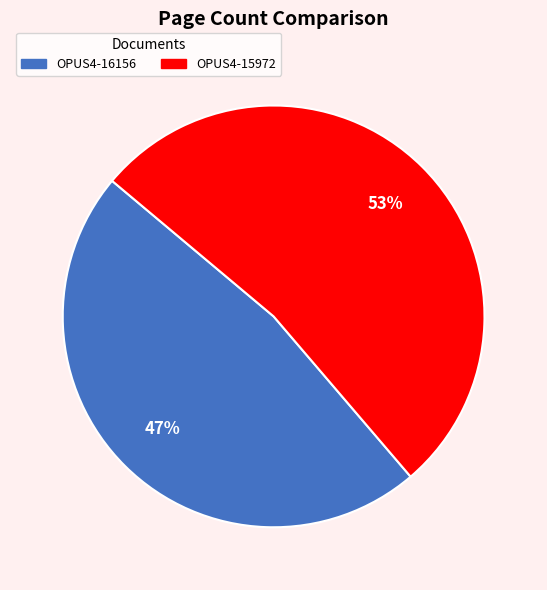

To the nearest percent, what is the average slice percentage?

50%